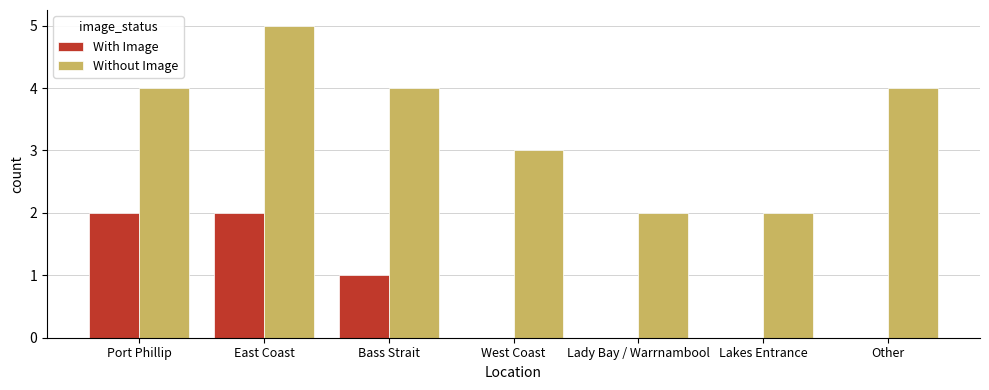

Reading left to right, transcribe all the data shown in this chart.

With Image: Port Phillip=2	East Coast=2	Bass Strait=1	West Coast=0	Lady Bay / Warrnambool=0	Lakes Entrance=0	Other=0
Without Image: Port Phillip=4	East Coast=5	Bass Strait=4	West Coast=3	Lady Bay / Warrnambool=2	Lakes Entrance=2	Other=4